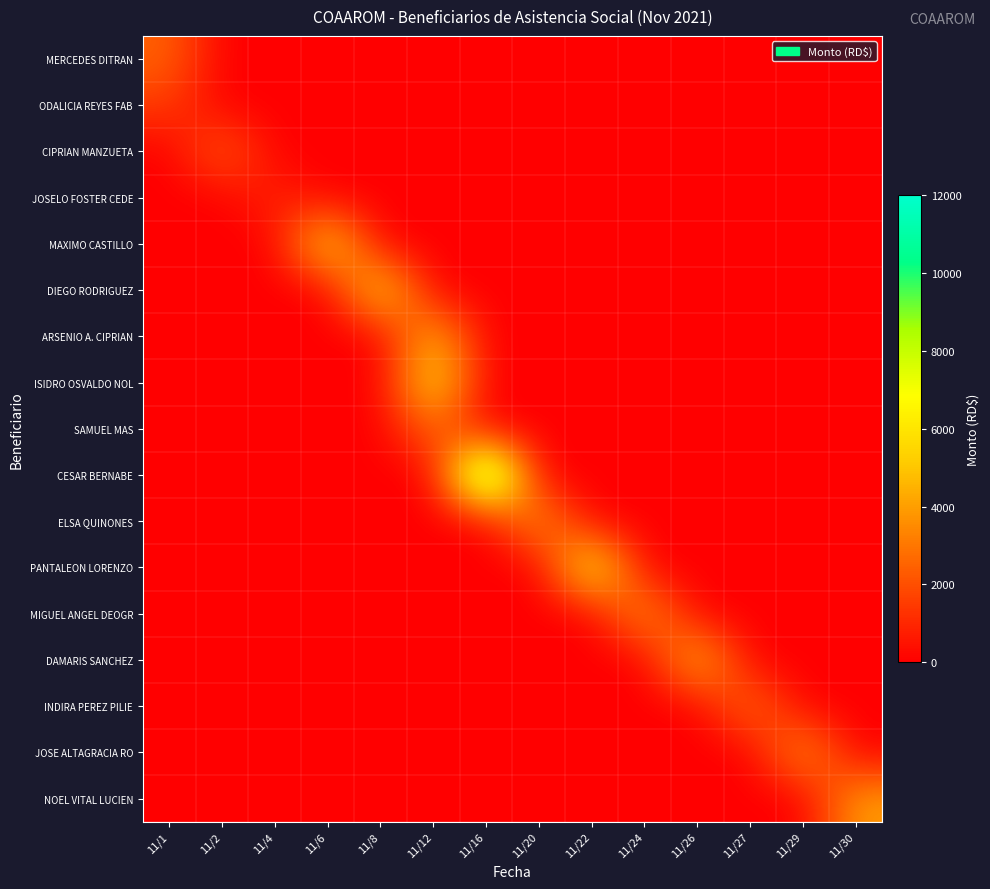

Reading left to right, transcribe all the data shown in this chart.

MERCEDES DITRAN: 11/1=2475.0	11/2=0.0	11/4=0.0	11/6=0.0	11/8=0.0	11/12=0.0	11/16=0.0	11/20=0.0	11/22=0.0	11/24=0.0	11/26=0.0	11/27=0.0	11/29=0.0	11/30=0.0
ODALICIA REYES FAB: 11/1=1500.0	11/2=0.0	11/4=0.0	11/6=0.0	11/8=0.0	11/12=0.0	11/16=0.0	11/20=0.0	11/22=0.0	11/24=0.0	11/26=0.0	11/27=0.0	11/29=0.0	11/30=0.0
CIPRIAN MANZUETA: 11/1=0.0	11/2=2497.9	11/4=0.0	11/6=0.0	11/8=0.0	11/12=0.0	11/16=0.0	11/20=0.0	11/22=0.0	11/24=0.0	11/26=0.0	11/27=0.0	11/29=0.0	11/30=0.0
JOSELO FOSTER CEDE: 11/1=0.0	11/2=0.0	11/4=1000.0	11/6=0.0	11/8=0.0	11/12=0.0	11/16=0.0	11/20=0.0	11/22=0.0	11/24=0.0	11/26=0.0	11/27=0.0	11/29=0.0	11/30=0.0
MAXIMO CASTILLO: 11/1=0.0	11/2=0.0	11/4=0.0	11/6=5997.7	11/8=0.0	11/12=0.0	11/16=0.0	11/20=0.0	11/22=0.0	11/24=0.0	11/26=0.0	11/27=0.0	11/29=0.0	11/30=0.0
DIEGO RODRIGUEZ: 11/1=0.0	11/2=0.0	11/4=0.0	11/6=0.0	11/8=5998.6	11/12=0.0	11/16=0.0	11/20=0.0	11/22=0.0	11/24=0.0	11/26=0.0	11/27=0.0	11/29=0.0	11/30=0.0
ARSENIO A. CIPRIAN: 11/1=0.0	11/2=0.0	11/4=0.0	11/6=0.0	11/8=0.0	11/12=4720.0	11/16=0.0	11/20=0.0	11/22=0.0	11/24=0.0	11/26=0.0	11/27=0.0	11/29=0.0	11/30=0.0
ISIDRO OSVALDO NOL: 11/1=0.0	11/2=0.0	11/4=0.0	11/6=0.0	11/8=0.0	11/12=6100.0	11/16=0.0	11/20=0.0	11/22=0.0	11/24=0.0	11/26=0.0	11/27=0.0	11/29=0.0	11/30=0.0
SAMUEL MAS: 11/1=0.0	11/2=0.0	11/4=0.0	11/6=0.0	11/8=0.0	11/12=2700.0	11/16=0.0	11/20=0.0	11/22=0.0	11/24=0.0	11/26=0.0	11/27=0.0	11/29=0.0	11/30=0.0
CESAR BERNABE: 11/1=0.0	11/2=0.0	11/4=0.0	11/6=0.0	11/8=0.0	11/12=0.0	11/16=12000.0	11/20=0.0	11/22=0.0	11/24=0.0	11/26=0.0	11/27=0.0	11/29=0.0	11/30=0.0
ELSA QUINONES: 11/1=0.0	11/2=0.0	11/4=0.0	11/6=0.0	11/8=0.0	11/12=0.0	11/16=0.0	11/20=4000.0	11/22=0.0	11/24=0.0	11/26=0.0	11/27=0.0	11/29=0.0	11/30=0.0
PANTALEON LORENZO: 11/1=0.0	11/2=0.0	11/4=0.0	11/6=0.0	11/8=0.0	11/12=0.0	11/16=0.0	11/20=0.0	11/22=7050.0	11/24=0.0	11/26=0.0	11/27=0.0	11/29=0.0	11/30=0.0
MIGUEL ANGEL DEOGR: 11/1=0.0	11/2=0.0	11/4=0.0	11/6=0.0	11/8=0.0	11/12=0.0	11/16=0.0	11/20=0.0	11/22=0.0	11/24=4000.0	11/26=0.0	11/27=0.0	11/29=0.0	11/30=0.0
DAMARIS SANCHEZ: 11/1=0.0	11/2=0.0	11/4=0.0	11/6=0.0	11/8=0.0	11/12=0.0	11/16=0.0	11/20=0.0	11/22=0.0	11/24=0.0	11/26=4997.7	11/27=0.0	11/29=0.0	11/30=0.0
INDIRA PEREZ PILIE: 11/1=0.0	11/2=0.0	11/4=0.0	11/6=0.0	11/8=0.0	11/12=0.0	11/16=0.0	11/20=0.0	11/22=0.0	11/24=0.0	11/26=0.0	11/27=3000.0	11/29=0.0	11/30=0.0
JOSE ALTAGRACIA RO: 11/1=0.0	11/2=0.0	11/4=0.0	11/6=0.0	11/8=0.0	11/12=0.0	11/16=0.0	11/20=0.0	11/22=0.0	11/24=0.0	11/26=0.0	11/27=0.0	11/29=3997.7	11/30=0.0
NOEL VITAL LUCIEN: 11/1=0.0	11/2=0.0	11/4=0.0	11/6=0.0	11/8=0.0	11/12=0.0	11/16=0.0	11/20=0.0	11/22=0.0	11/24=0.0	11/26=0.0	11/27=0.0	11/29=0.0	11/30=4000.0